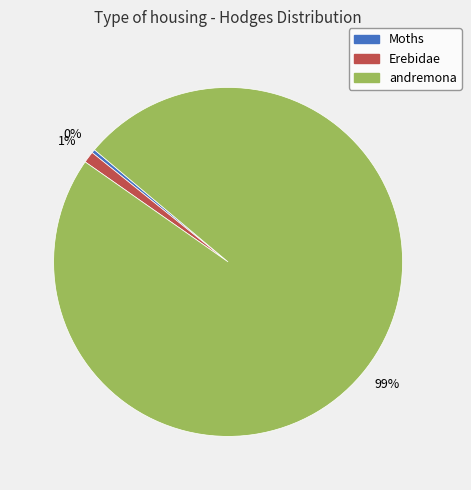

How many slices are in this pie chart?

3